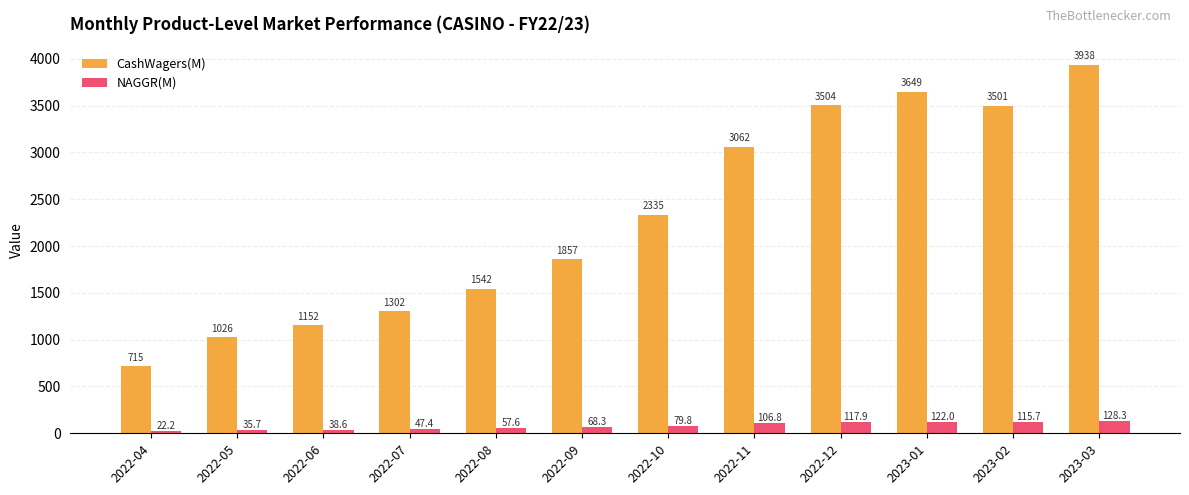

What is the sum of all NAGGR(M) values?

940.3